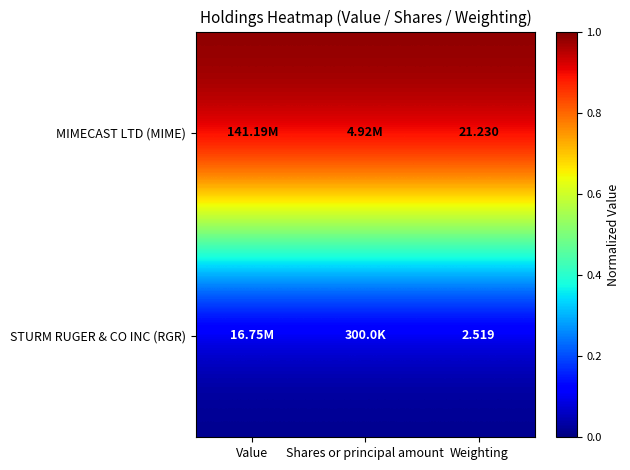

At Weighting, list the series in order from largest to smallest.

MIMECAST LTD (MIME), STURM RUGER & CO INC (RGR)